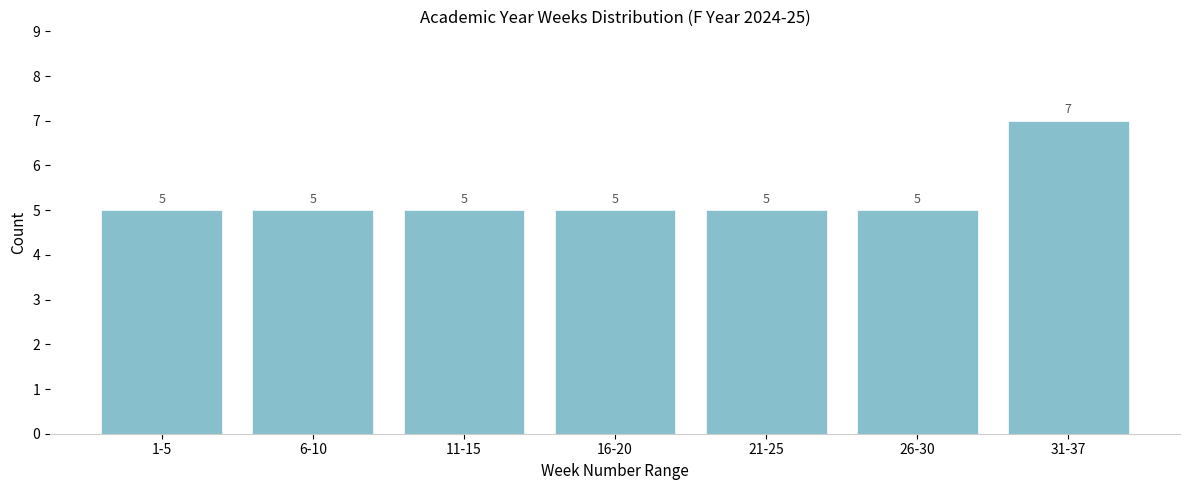

Reading left to right, what are all the values shown in this chart?

1-5=5	6-10=5	11-15=5	16-20=5	21-25=5	26-30=5	31-37=7